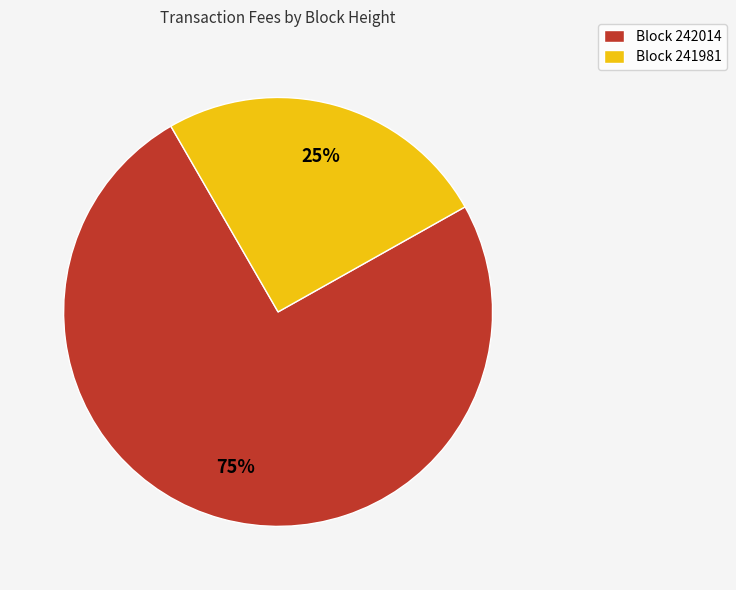

Which category has the smallest portion of the pie?

Block 241981